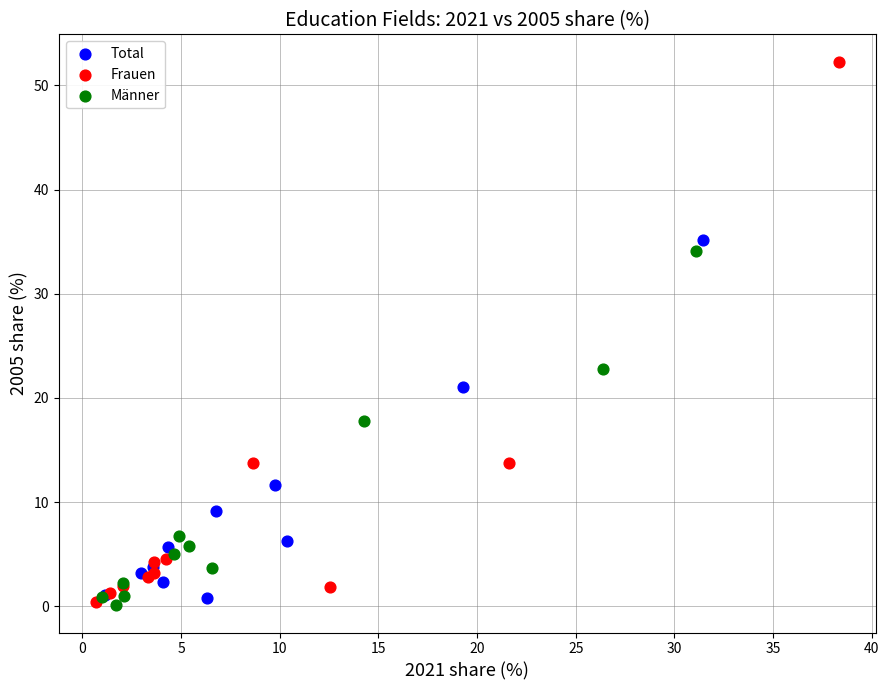

Which series reaches the maximum Y coordinate?

Frauen